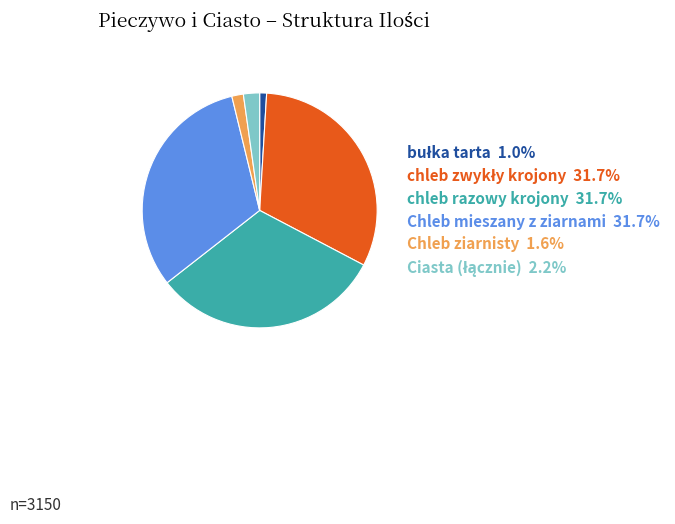

Is there any slice that represents more than half of the pie?

No